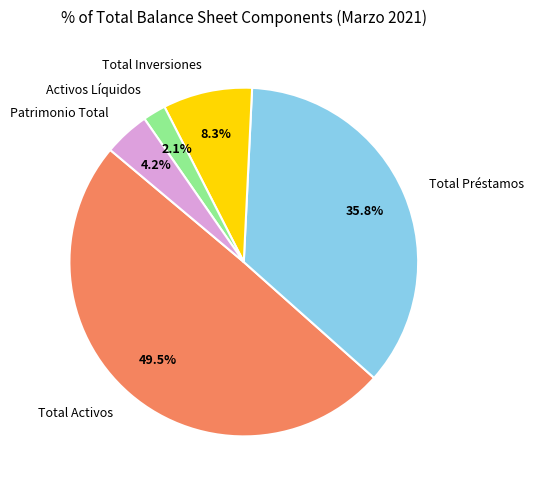

What is the largest slice in the pie chart?

Total Activos